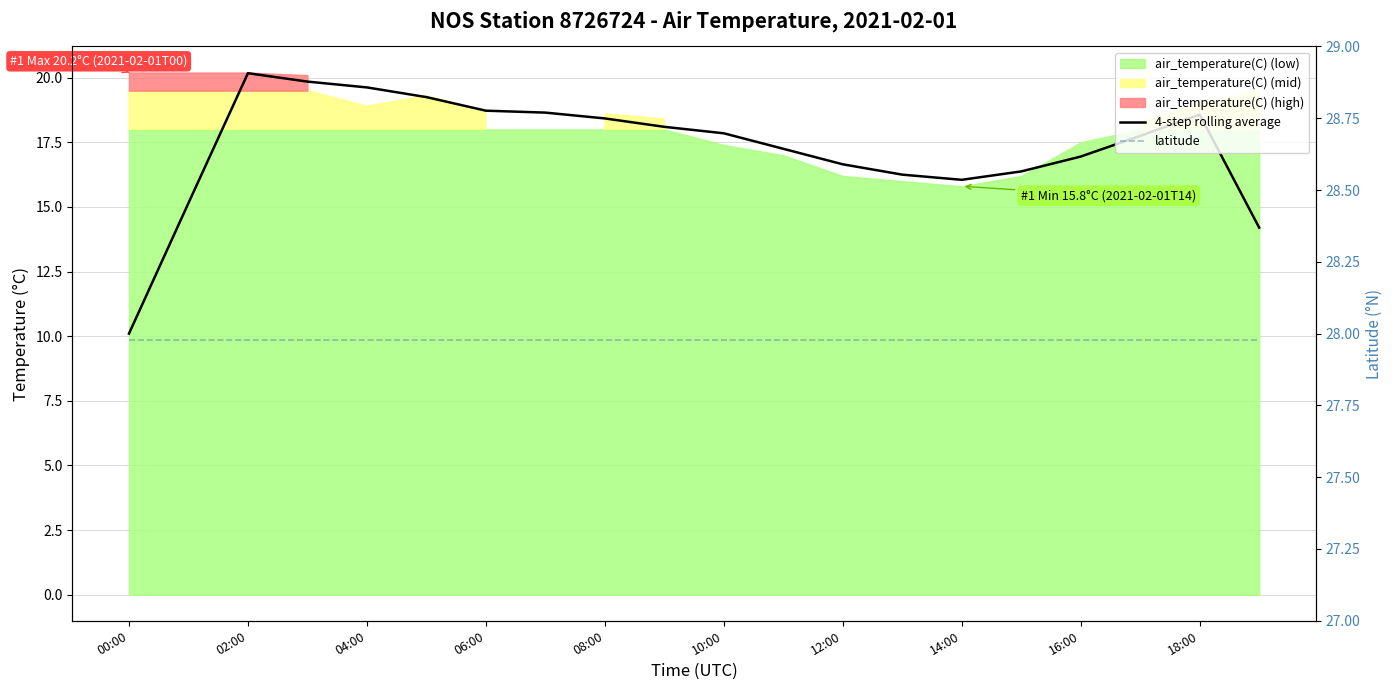

Reading right to left, list all the values displayed in this chart.

4-step rolling average: 14.2	18.6	17.8	16.9	16.4	16.1	16.2	16.6	17.2	17.9	18.1	18.4	18.6	18.7	19.2	19.6	19.9	20.2	15.1	10.1
latitude: 28.0	28.0	28.0	28.0	28.0	28.0	28.0	28.0	28.0	28.0	28.0	28.0	28.0	28.0	28.0	28.0	28.0	28.0	28.0	28.0